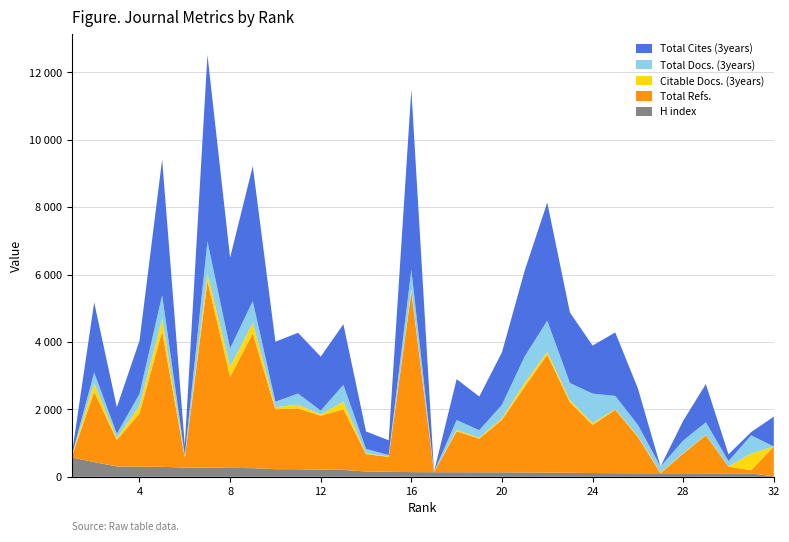

Reading left to right, extract all data points from this chart.

Total Docs. (3years): 1=11	2=319	3=133	4=362	5=709	6=64	7=960	8=550	9=647	10=162	11=333	12=115	13=505	14=136	15=38	16=593	17=11	18=294	19=225	20=402	21=788	22=930	23=511	24=875	25=393	26=335	27=184	28=377	29=372	30=161	31=544	32=0
Citable Docs. (3years): 1=20	2=256	3=50	4=221	5=357	6=15	7=216	8=300	9=310	10=62	11=110	12=38	13=222	14=18	15=19	16=67	17=3	18=42	19=27	20=45	21=111	22=77	23=63	24=56	25=19	26=22	27=18	28=10	29=14	30=3	31=492	32=0
Total Refs.: 1=0	2=2081	3=787	4=1578	5=4025	6=289	7=5532	8=2693	9=4000	10=1778	11=1802	12=1600	13=1797	14=517	15=438	16=5342	17=0	18=1212	19=997	20=1556	21=2540	22=3502	23=2089	24=1425	25=1881	26=1081	27=0	28=586	29=1131	30=201	31=96	32=883
Total Cites (3years): 1=0	2=2081	3=787	4=1578	5=4025	6=289	7=5532	8=2693	9=4000	10=1778	11=1802	12=1600	13=1797	14=517	15=438	16=5342	17=0	18=1212	19=997	20=1556	21=2540	22=3502	23=2089	24=1425	25=1881	26=1081	27=0	28=586	29=1131	30=201	31=96	32=883
H index: 1=576	2=437	3=308	4=299	5=297	6=275	7=274	8=267	9=256	10=227	11=226	12=211	13=206	14=158	15=151	16=140	17=137	18=137	19=135	20=134	21=131	22=123	23=121	24=112	25=108	26=104	27=104	28=104	29=102	30=101	31=100	32=17